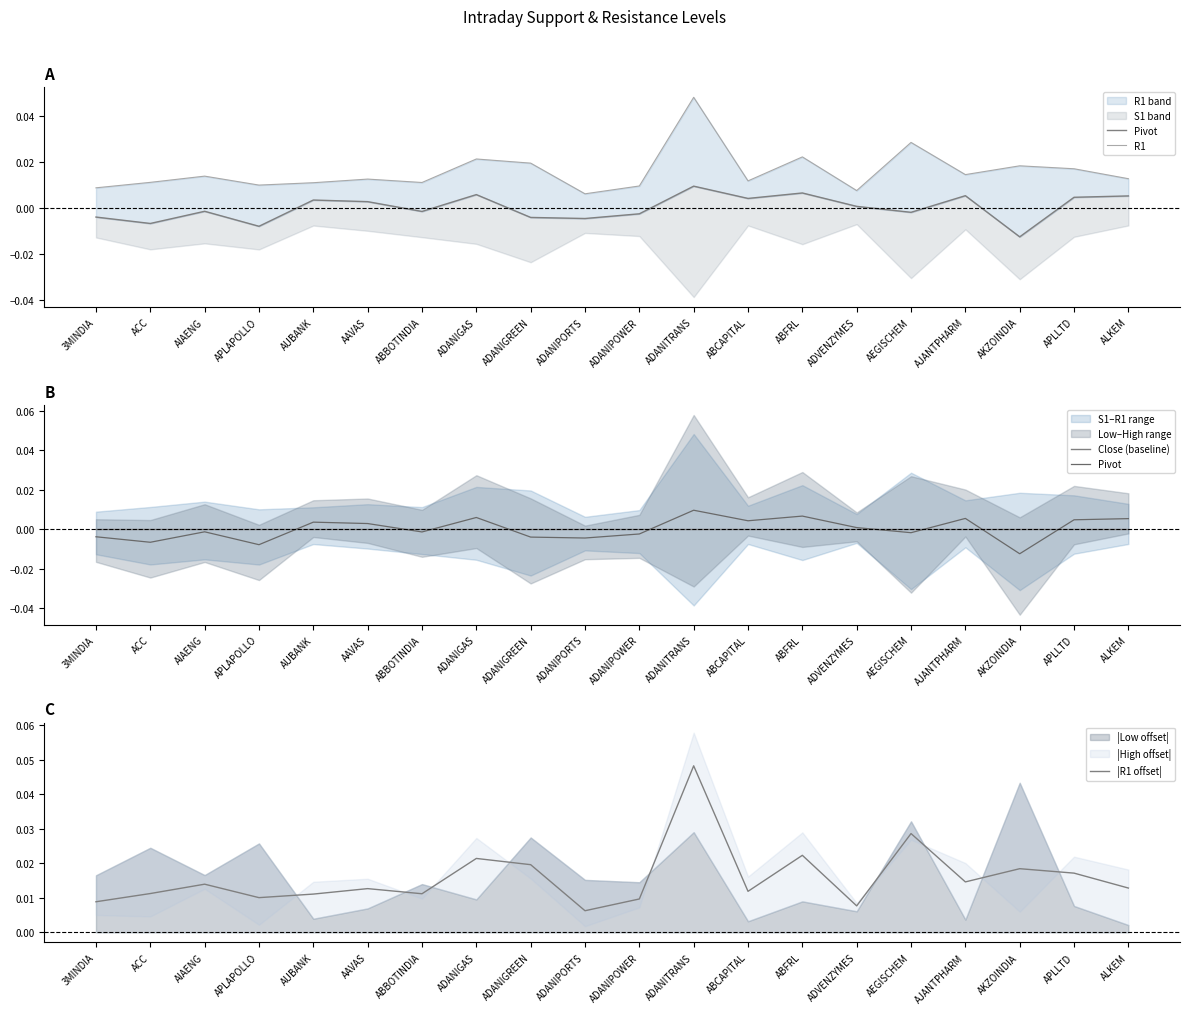

Reading left to right, what are all the values shown in this chart?

Pivot: -0.0	-0.0	-0.0	-0.0	0.0	0.0	-0.0	0.0	-0.0	-0.0	-0.0	0.0	0.0	0.0	0.0	-0.0	0.0	-0.0	0.0	0.0
R1: 0.0	0.0	0.0	0.0	0.0	0.0	0.0	0.0	0.0	0.0	0.0	0.0	0.0	0.0	0.0	0.0	0.0	0.0	0.0	0.0
Close (baseline): 0.0	0.0	0.0	0.0	0.0	0.0	0.0	0.0	0.0	0.0	0.0	0.0	0.0	0.0	0.0	0.0	0.0	0.0	0.0	0.0
|R1 offset|: 0.0	0.0	0.0	0.0	0.0	0.0	0.0	0.0	0.0	0.0	0.0	0.0	0.0	0.0	0.0	0.0	0.0	0.0	0.0	0.0